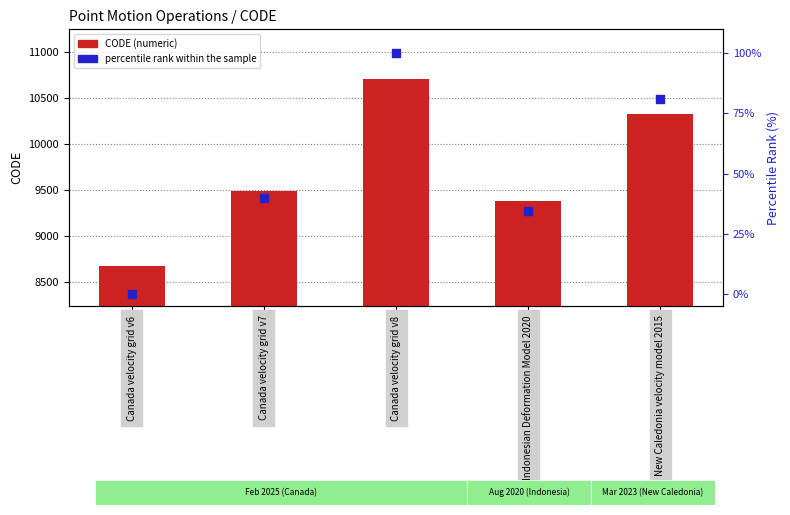

Which series has the largest total across all categories?

CODE (numeric)